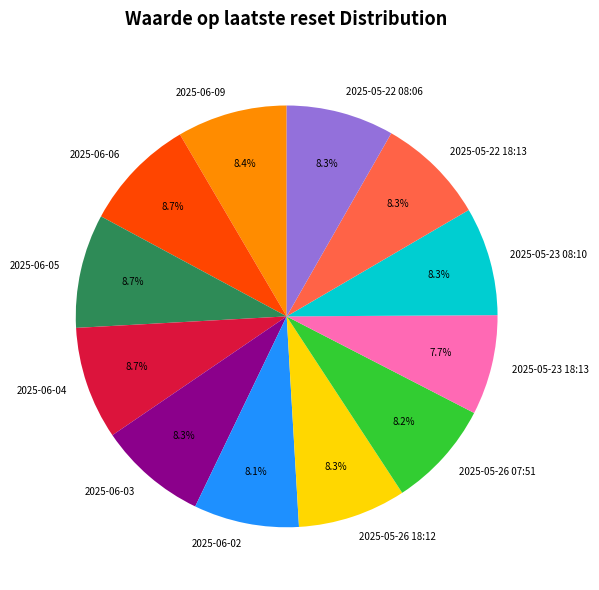

To the nearest percent, what is the average slice percentage?

8%